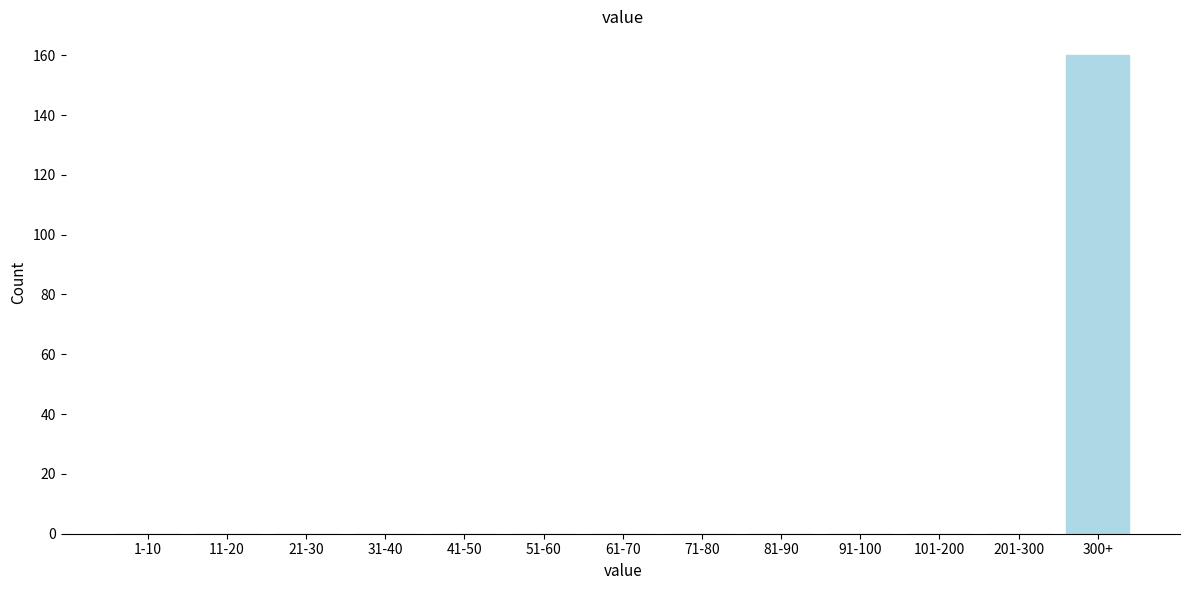

Reading left to right, transcribe all the data shown in this chart.

1-10=0	11-20=0	21-30=0	31-40=0	41-50=0	51-60=0	61-70=0	71-80=0	81-90=0	91-100=0	101-200=0	201-300=0	300+=160